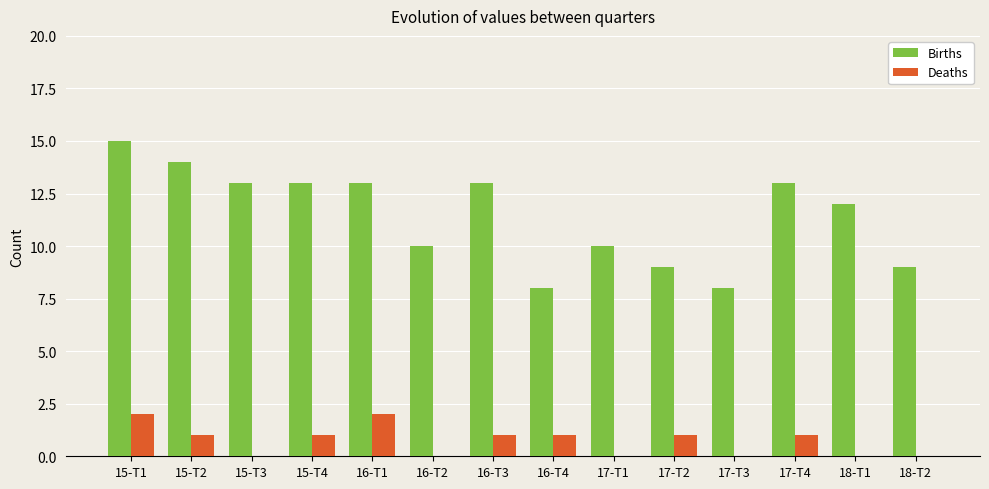

Is it true that Births equals 8 at 17-T3?

True